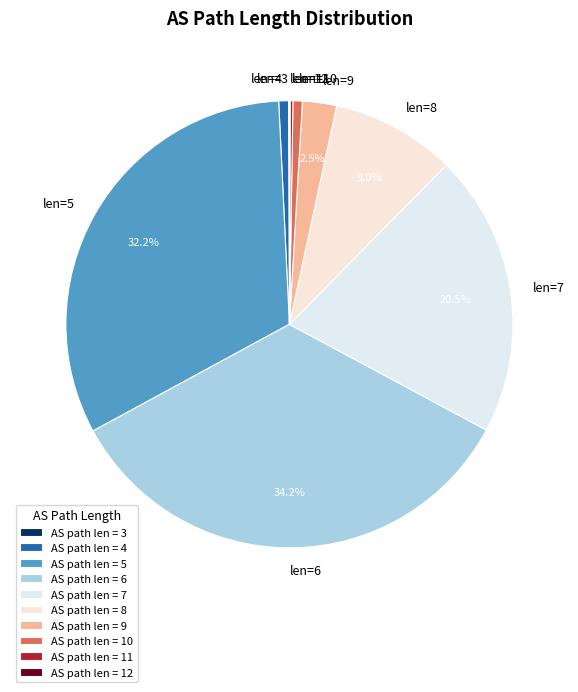

Is there a majority slice in this chart?

No